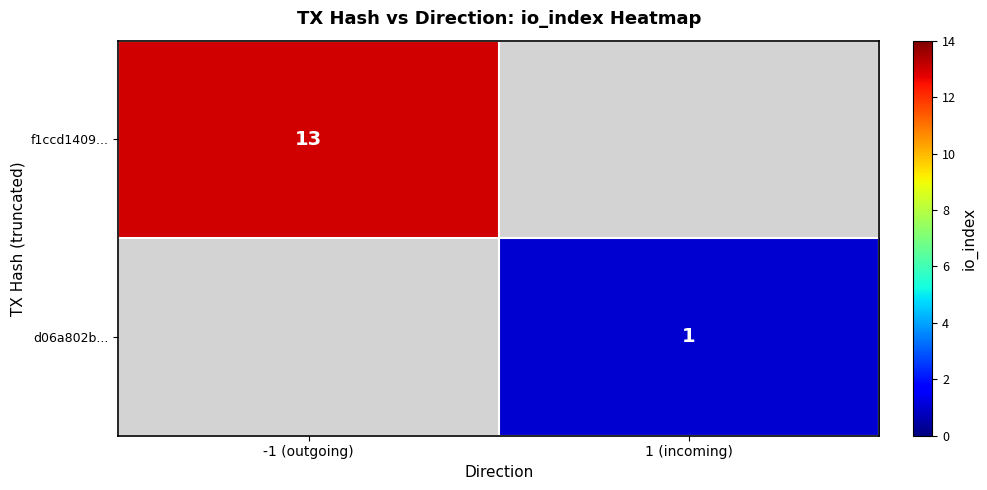

Is it true that f1ccd1409... equals 13 at -1 (outgoing)?

True